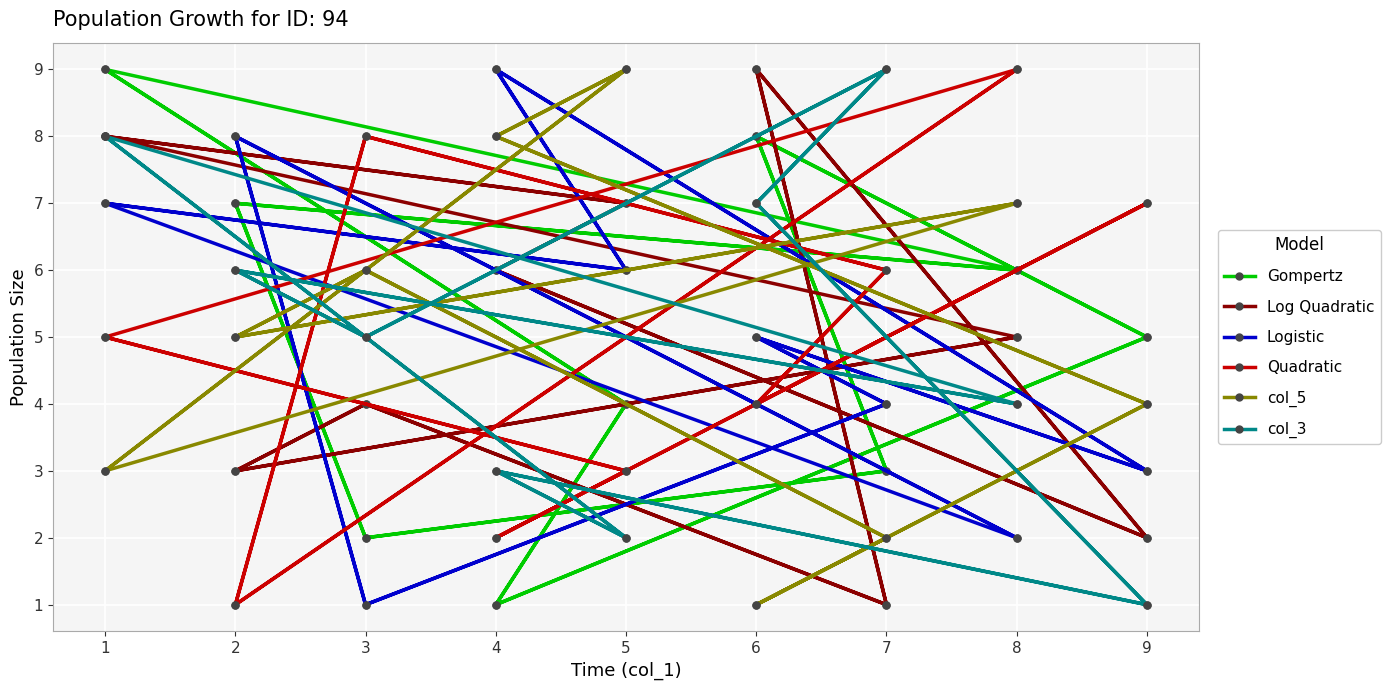

How many lines are shown in the chart?

6